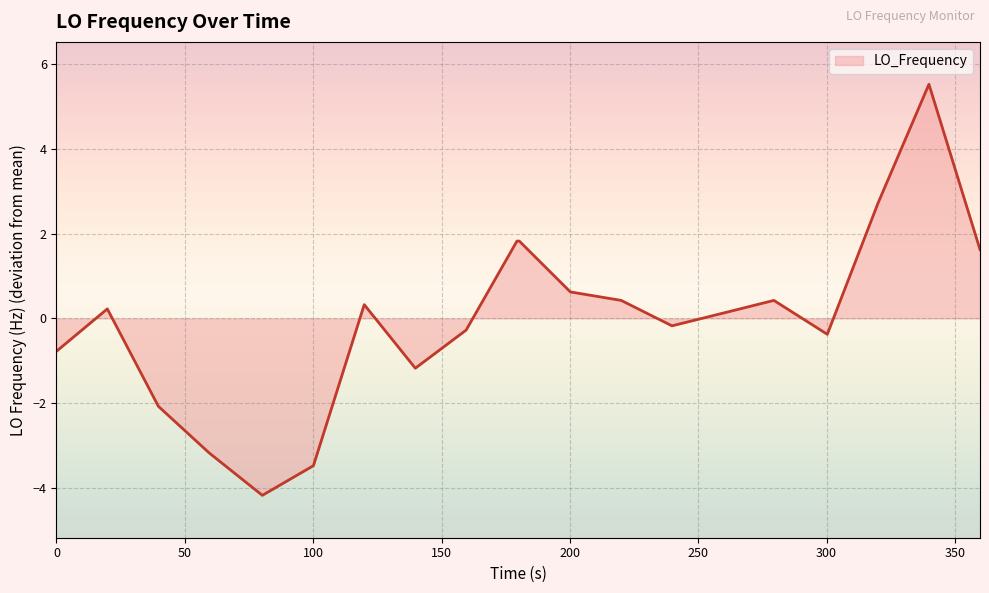

What is the minimum value shown in the chart?

-4.2